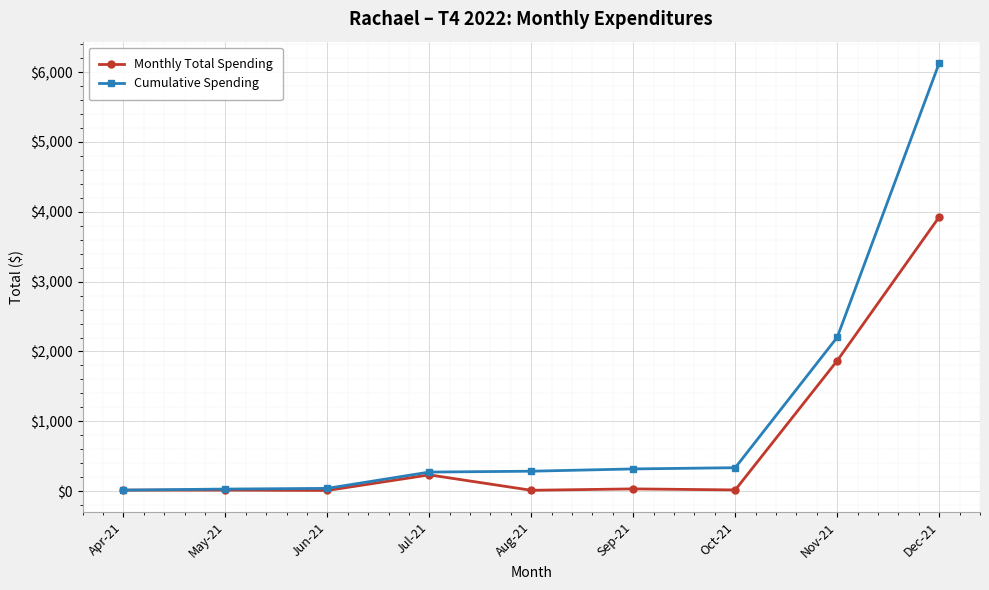

What is the label of the 9th point from the right?

Apr-21